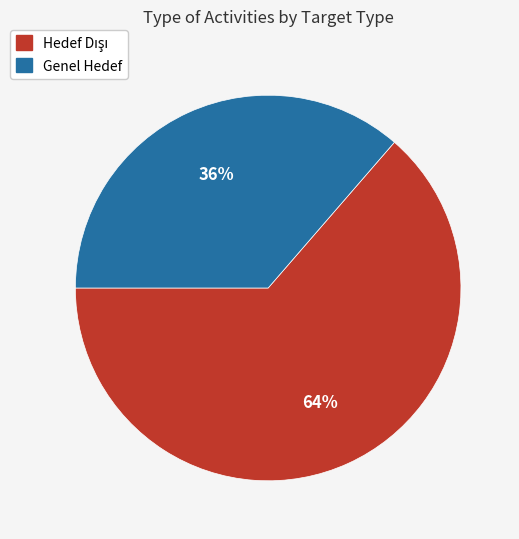

Is it true that Genel Hedef is 49% of the pie?

False